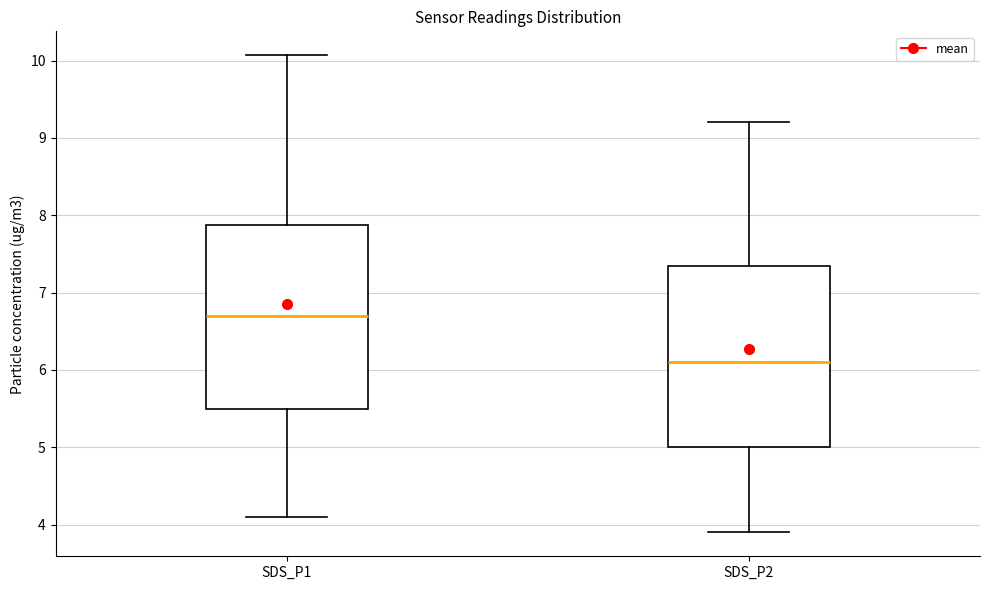

Which box's median line is the highest?

SDS_P1